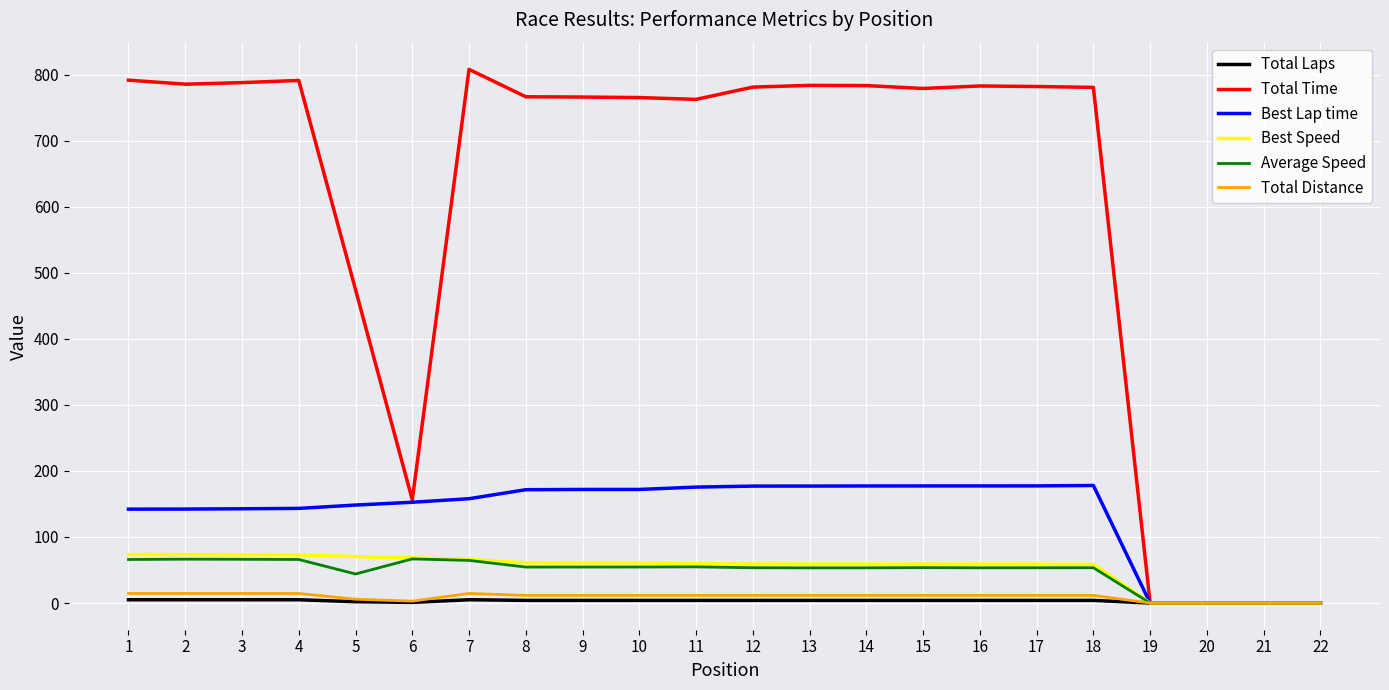

Which series has the largest total across all categories?

Total Time